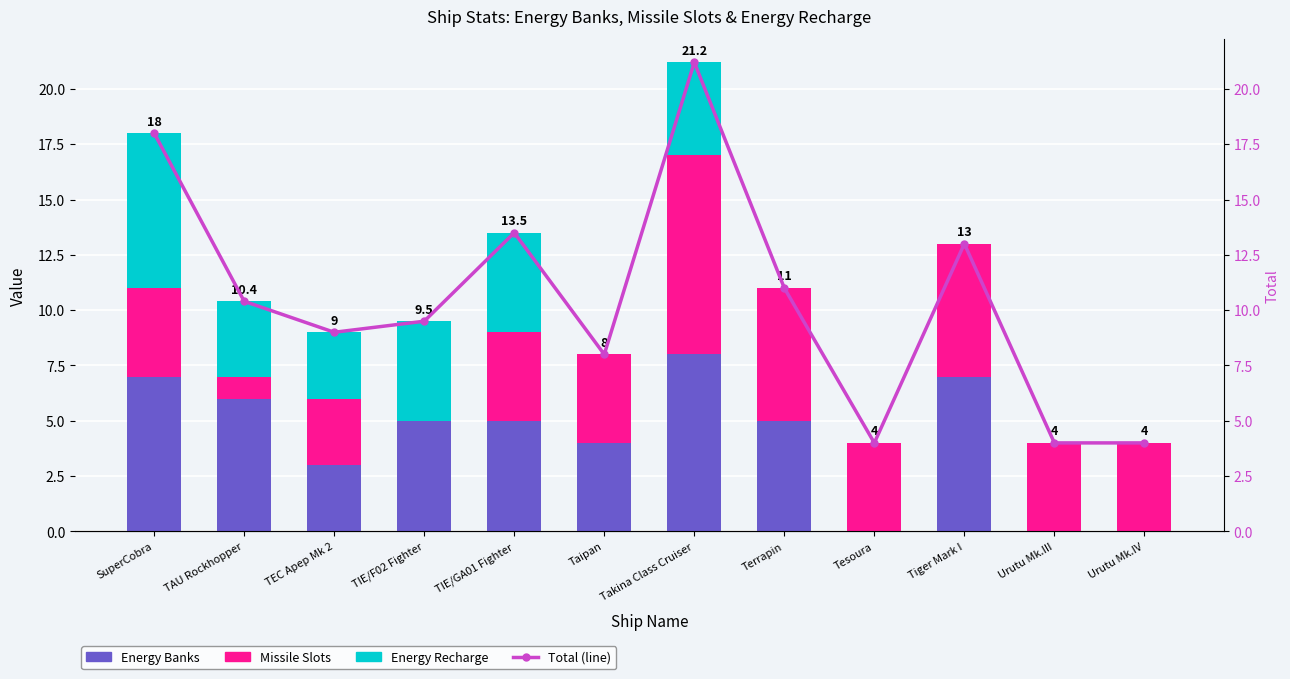

What is the difference between the highest and lowest values at Urutu Mk.III?

4.0